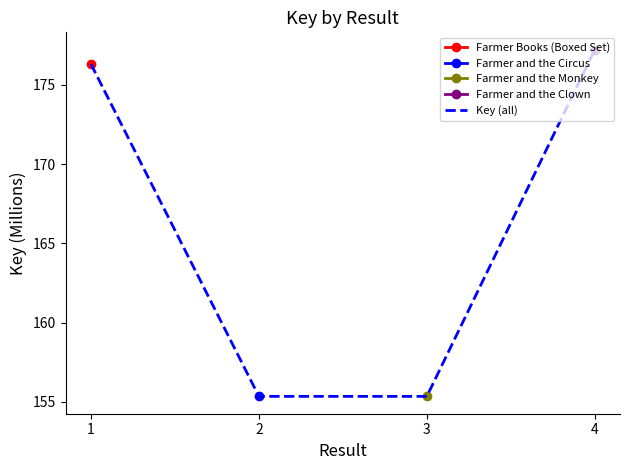

Reading right to left, extract all data points from this chart.

177.2	155.4	155.4	176.3